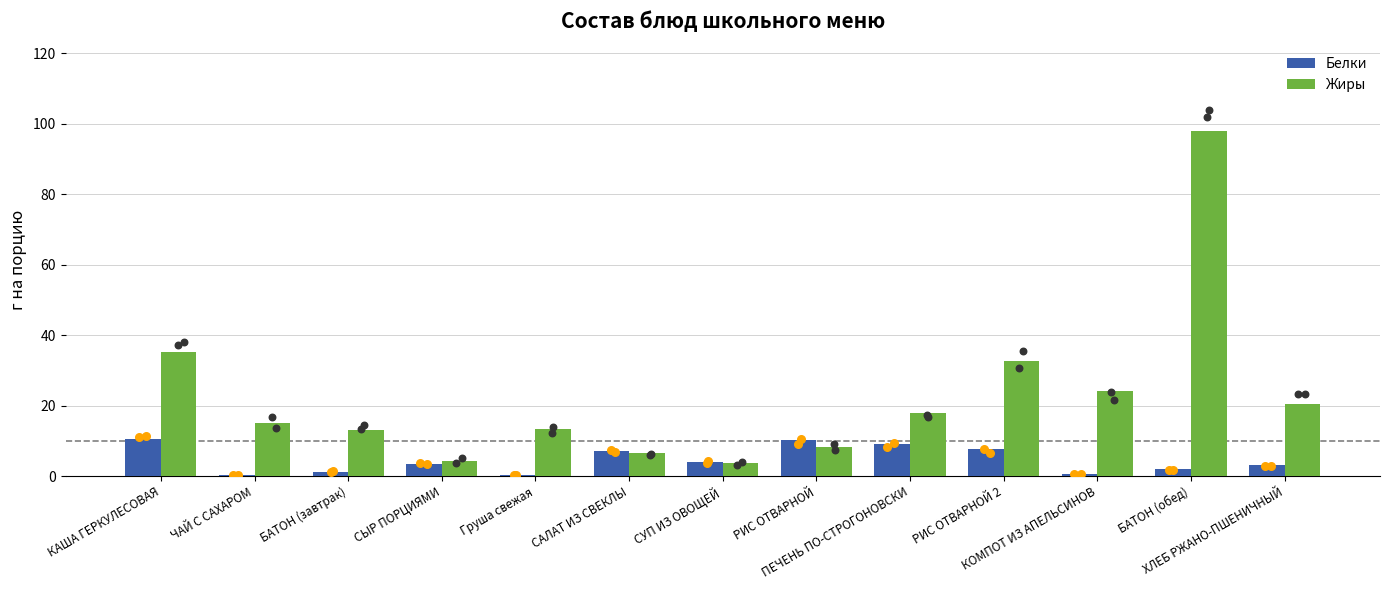

What are all the series names shown in the legend?

Белки, Жиры